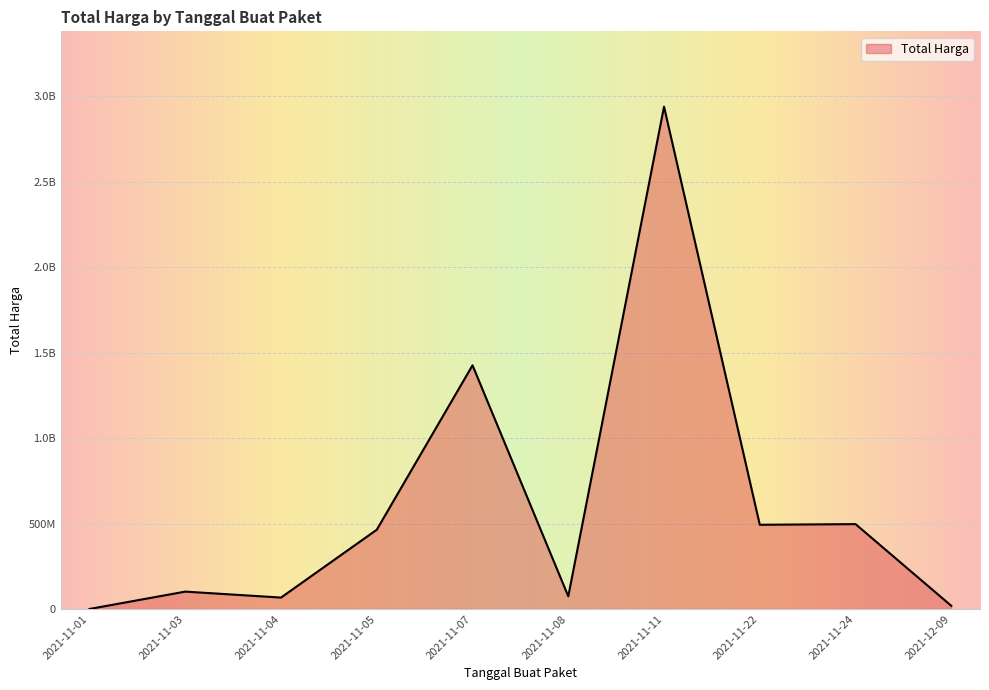

Does the chart have visible grid lines?

Yes